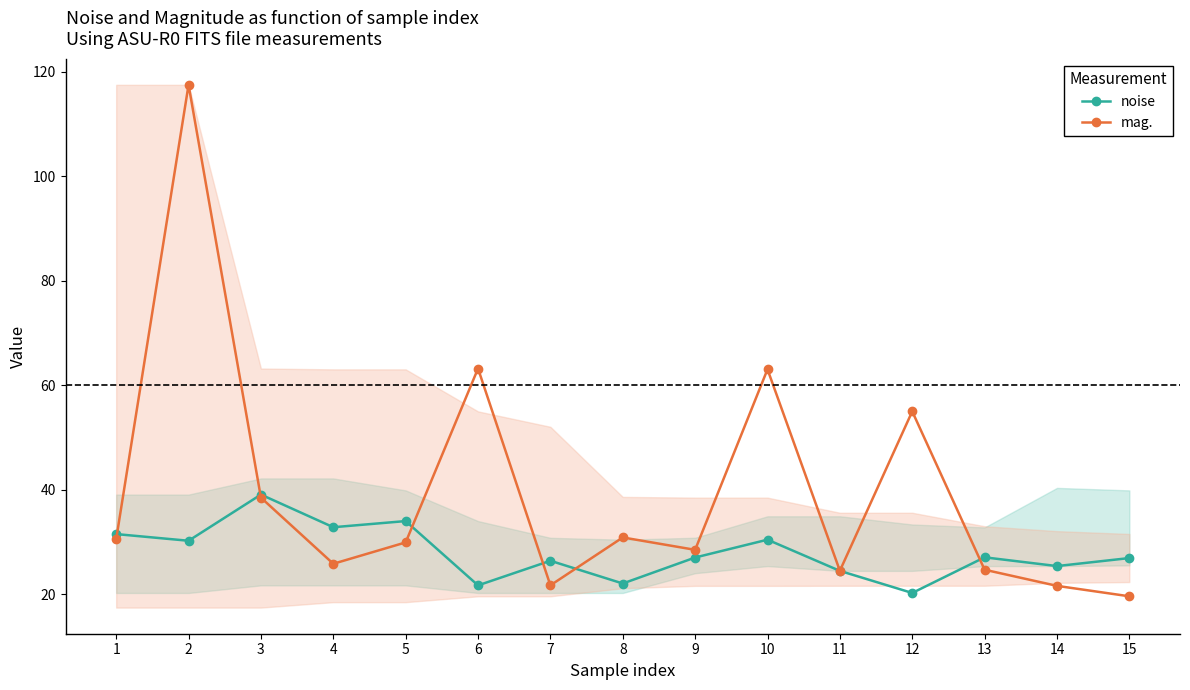

Which category has the highest value across all series?

2